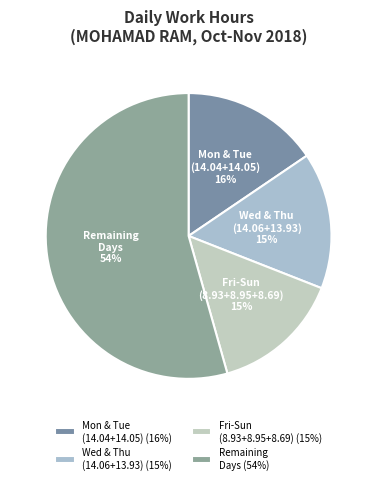

Does any single category account for the majority?

Yes